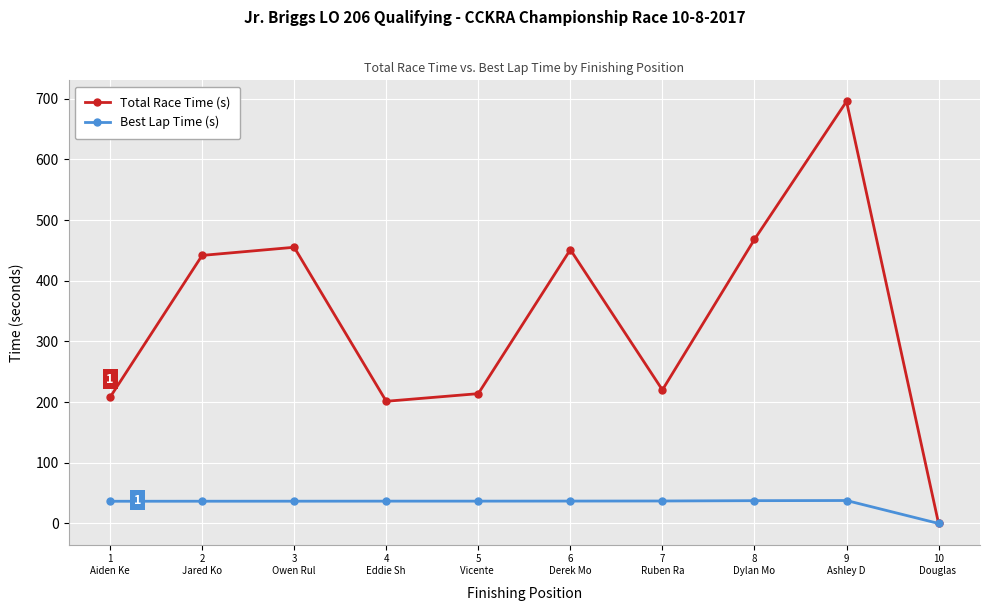

List the series in order of their overall mean, lowest first.

Best Lap Time (s), Total Race Time (s)